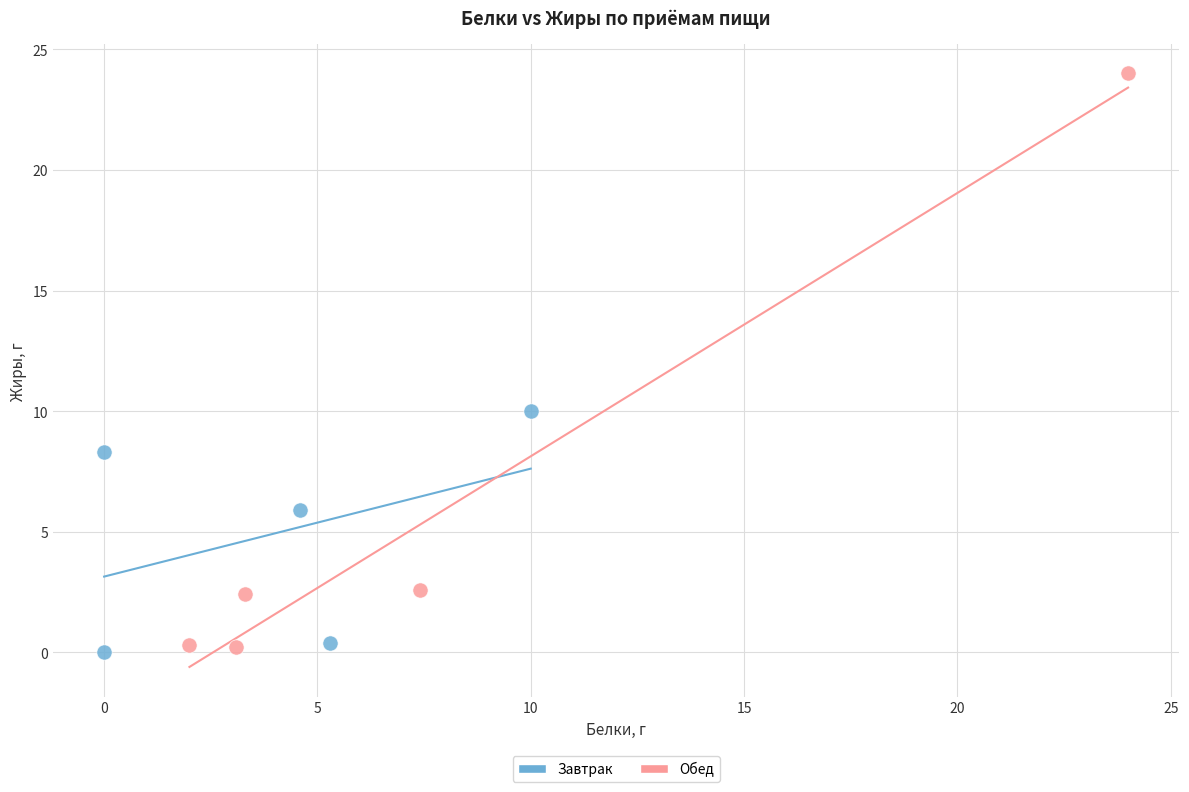

Which series reaches the maximum Y coordinate?

Обед